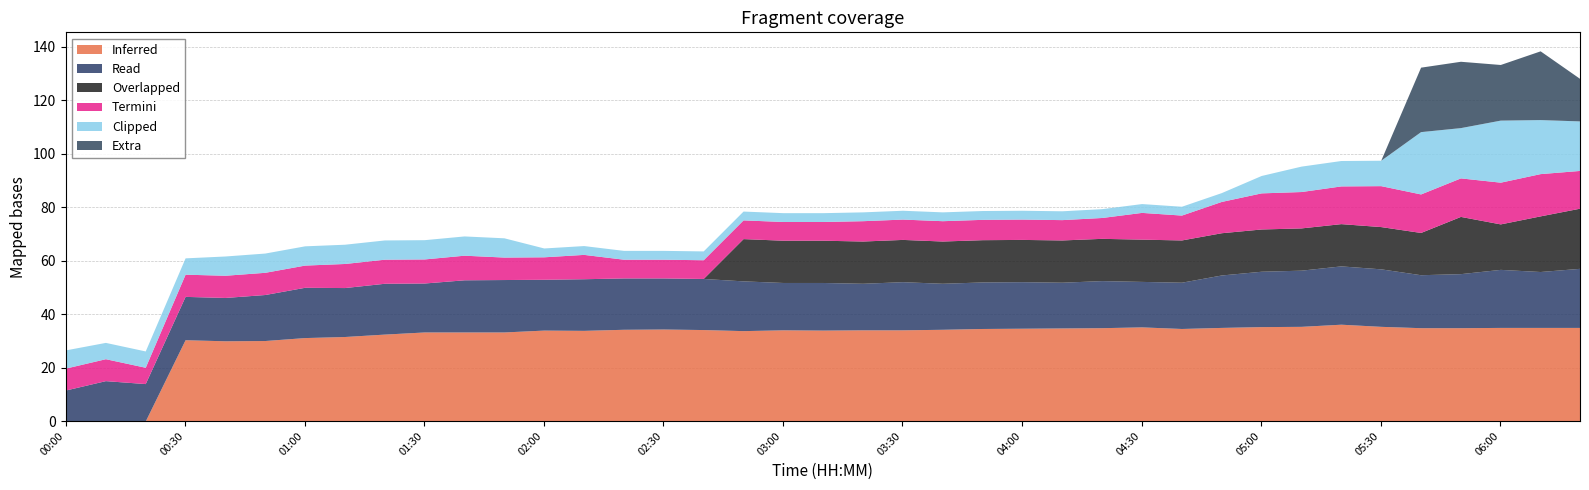

What position from the left is 03:20?

21